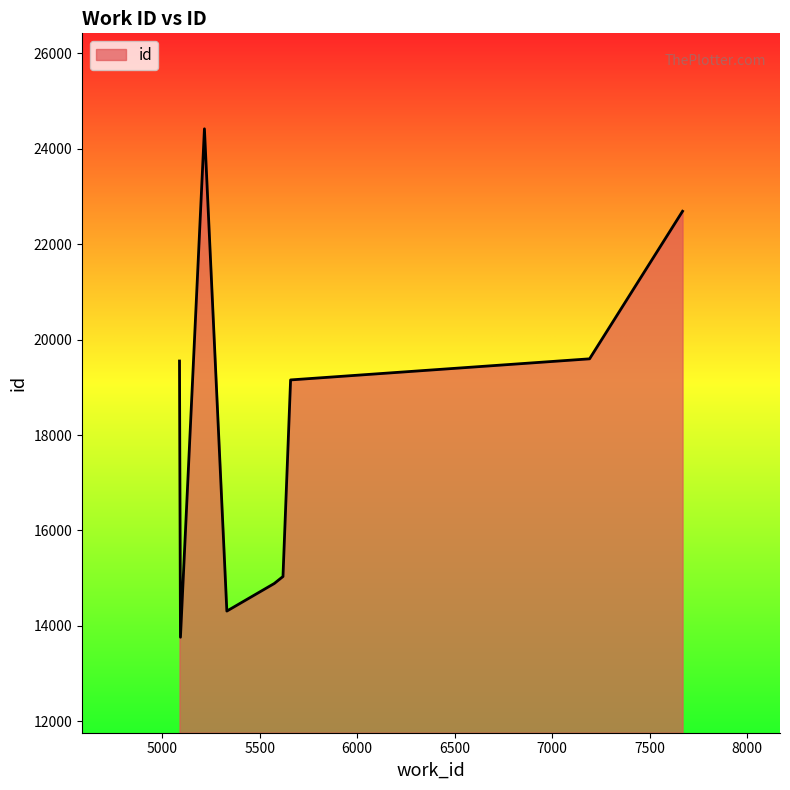

What is the maximum value shown in the chart?

24414